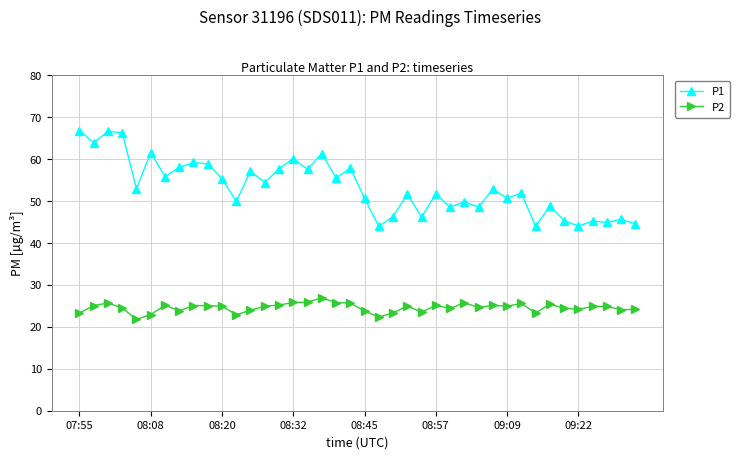

What is the minimum value for P2?

21.8